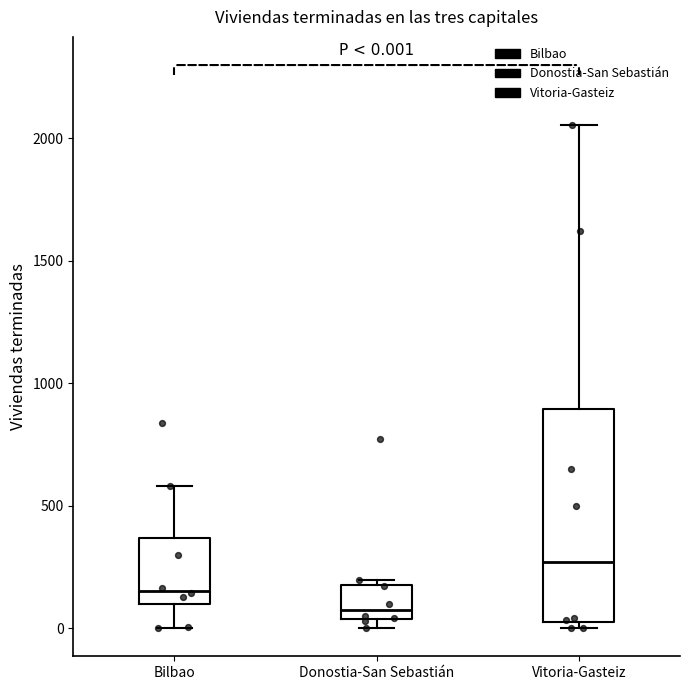

Which box has the highest median line?

Vitoria-Gasteiz